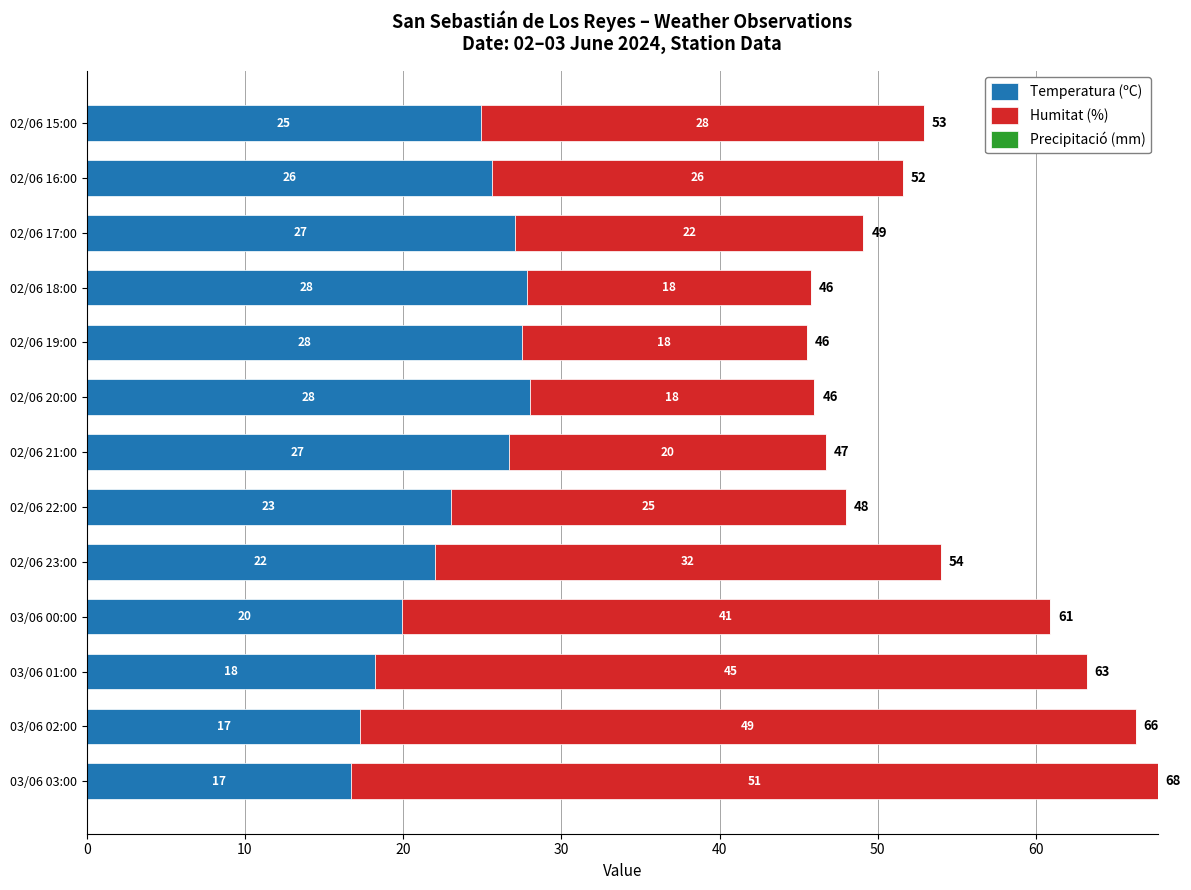

Count the number of data series in this chart.

2